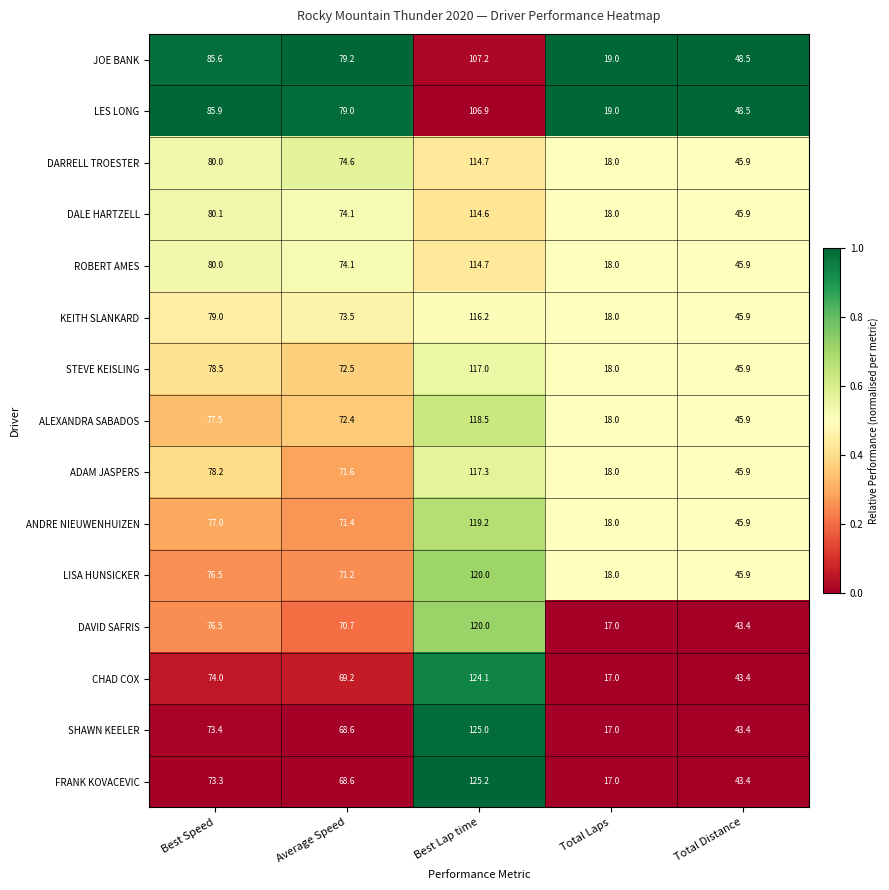

The LISA HUNSICKER series shows 102.4 at Average Speed. True or false?

False